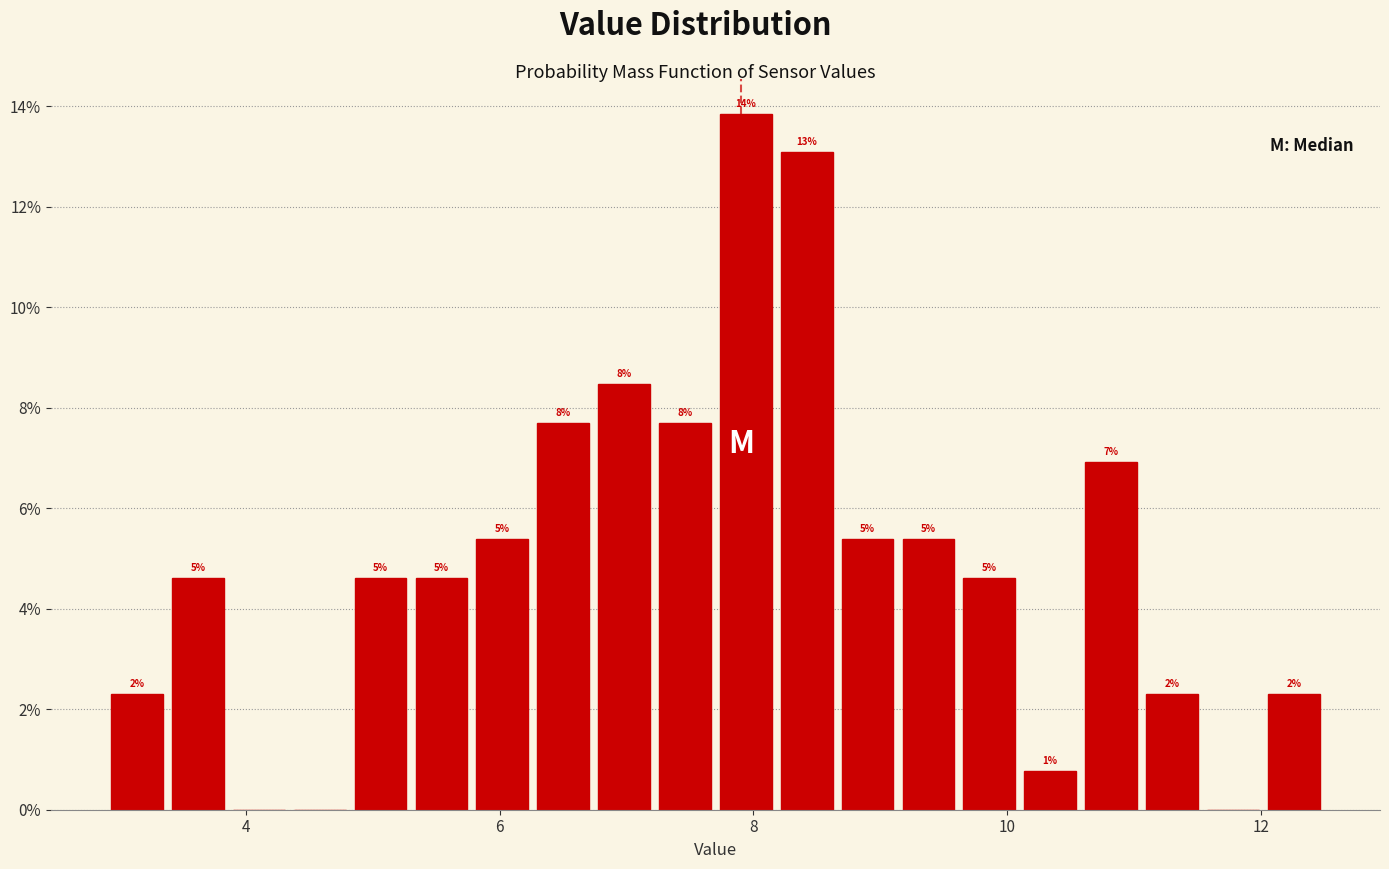

Read against the x-axis, roughly where is the centre of the tallest bar?

8.0